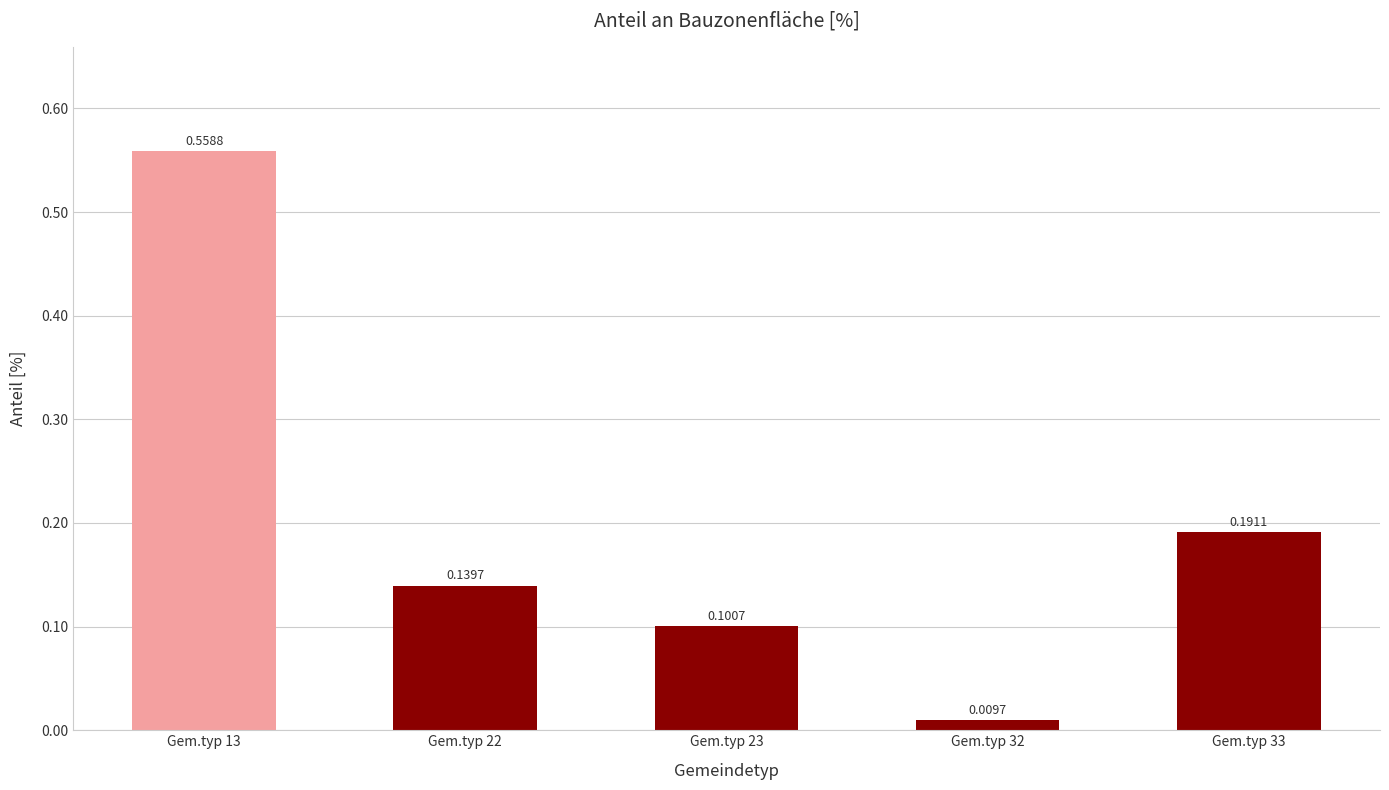

What is the difference between the maximum and minimum values?

0.5